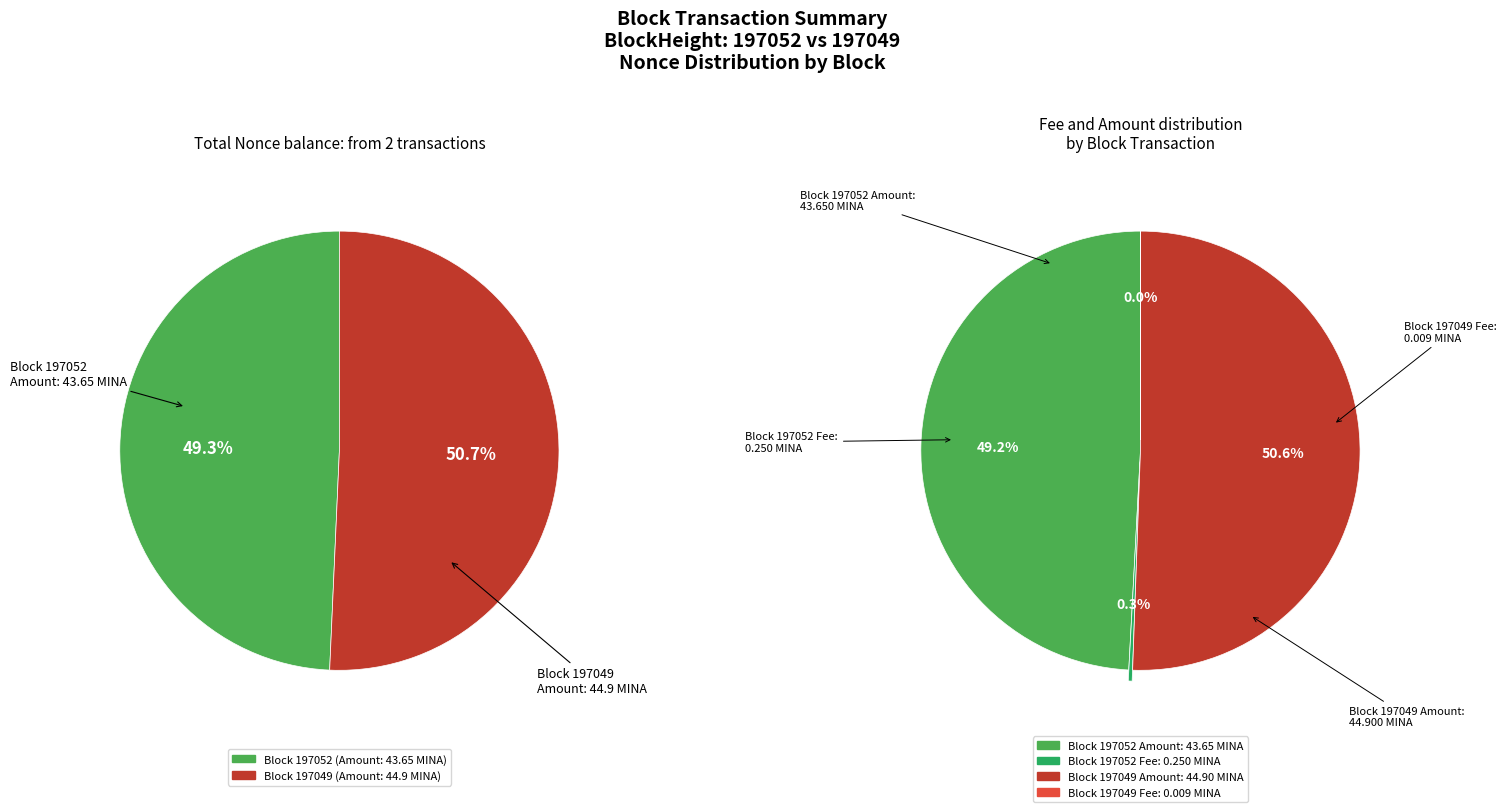

Does 197049 (Nonce: 604) represent more than half of the total?

Yes